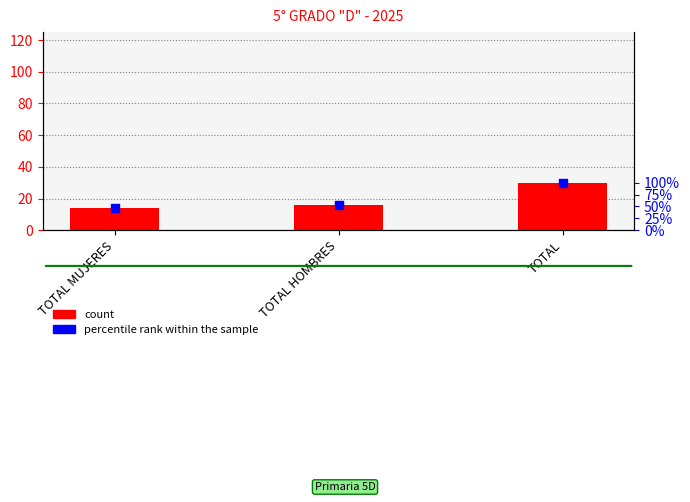

Is the value of percentile rank within the sample at TOTAL greater than the value of count at TOTAL?

No